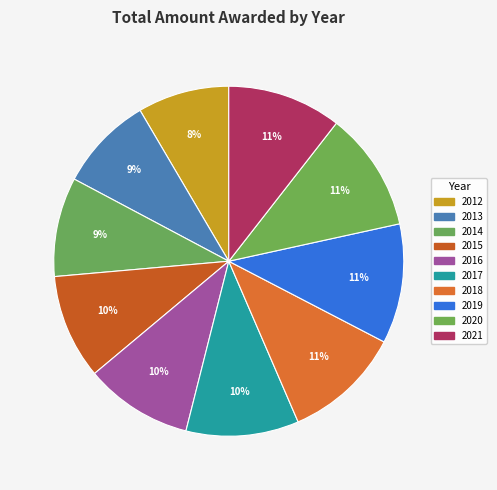

Count the number of slices in the pie.

10